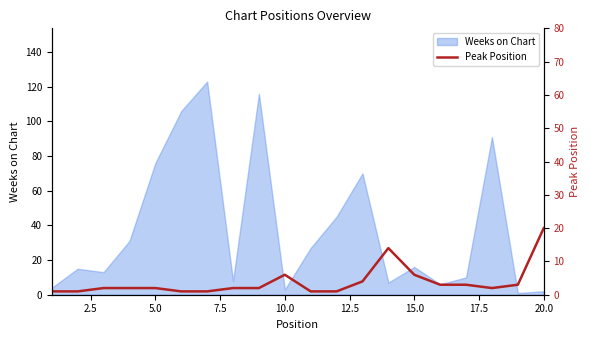

What is the maximum value for Weeks on Chart?

123